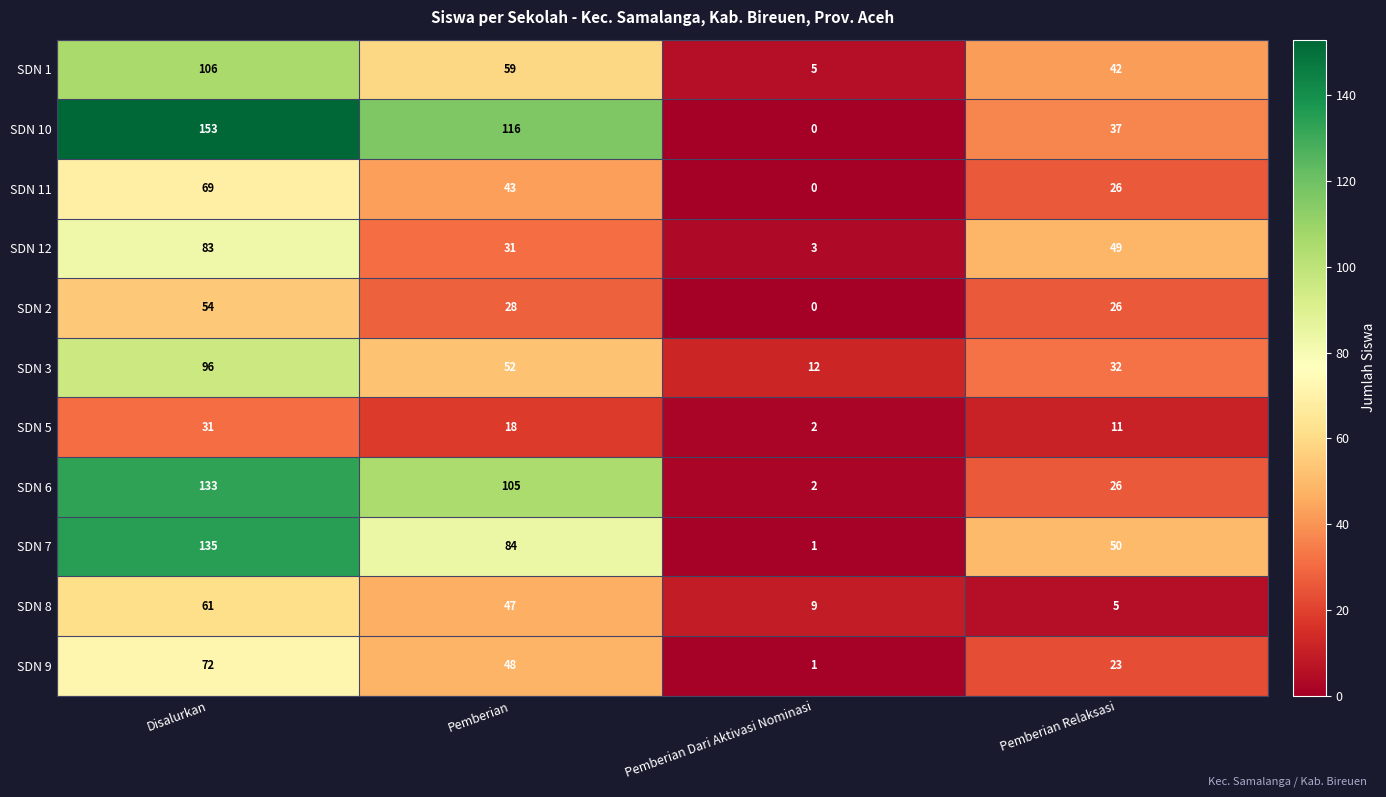

Between Disalurkan and Pemberian, which series saw the biggest shift?

SDN 12